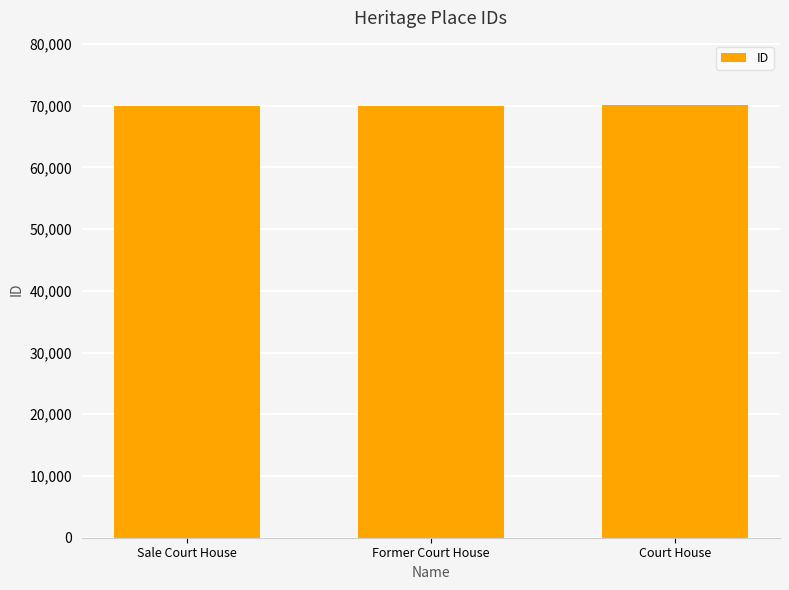

The chart shows a value of 69977 at Sale Court House. True or false?

True